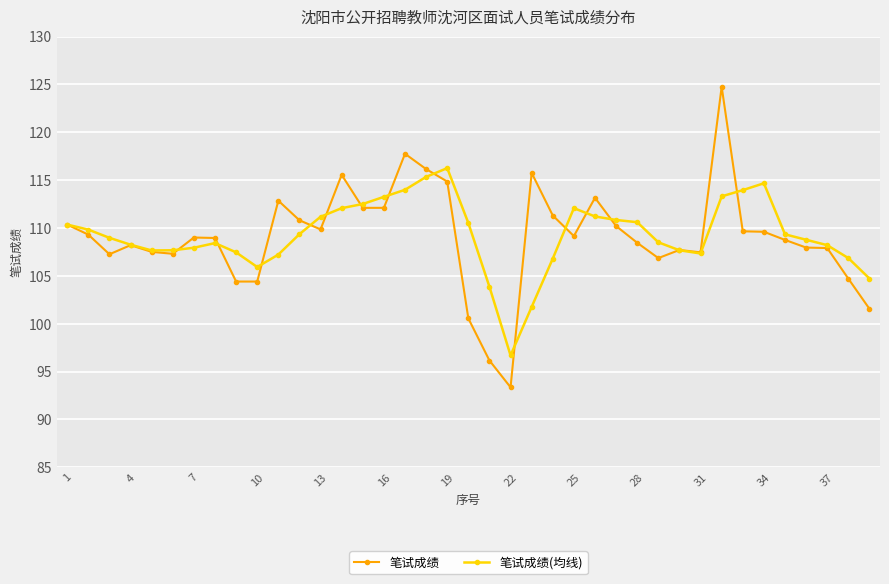

What is the value of the 笔试成绩 point at the 28th from the left?

108.5